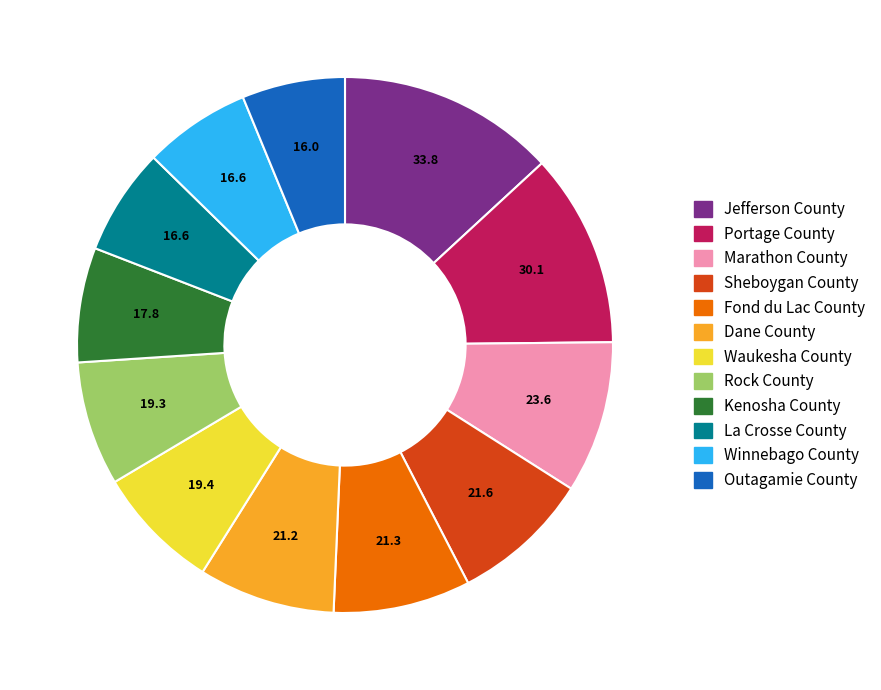

Does any single category account for the majority?

No